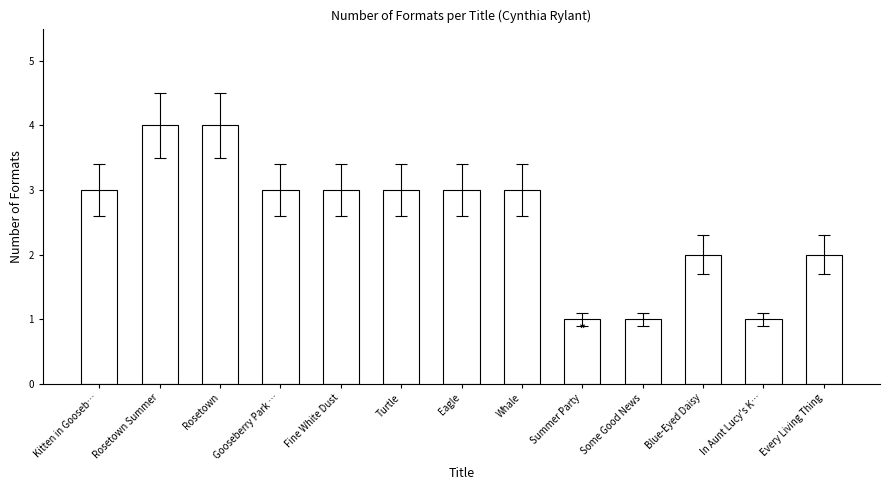

Reading left to right, what are all the values shown in this chart?

Kitten in Gooseb…=3	Rosetown Summer=4	Rosetown=4	Gooseberry Park …=3	Fine White Dust=3	Turtle=3	Eagle=3	Whale=3	Summer Party=1	Some Good News=1	Blue-Eyed Daisy=2	In Aunt Lucy's K…=1	Every Living Thing=2